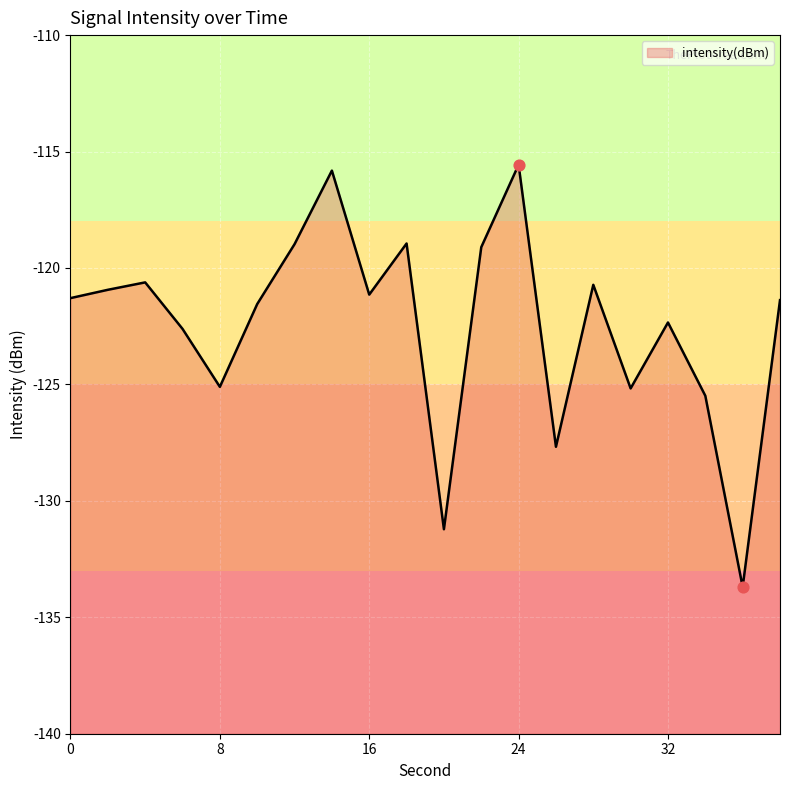

Between 6 and 16, which is larger?

16